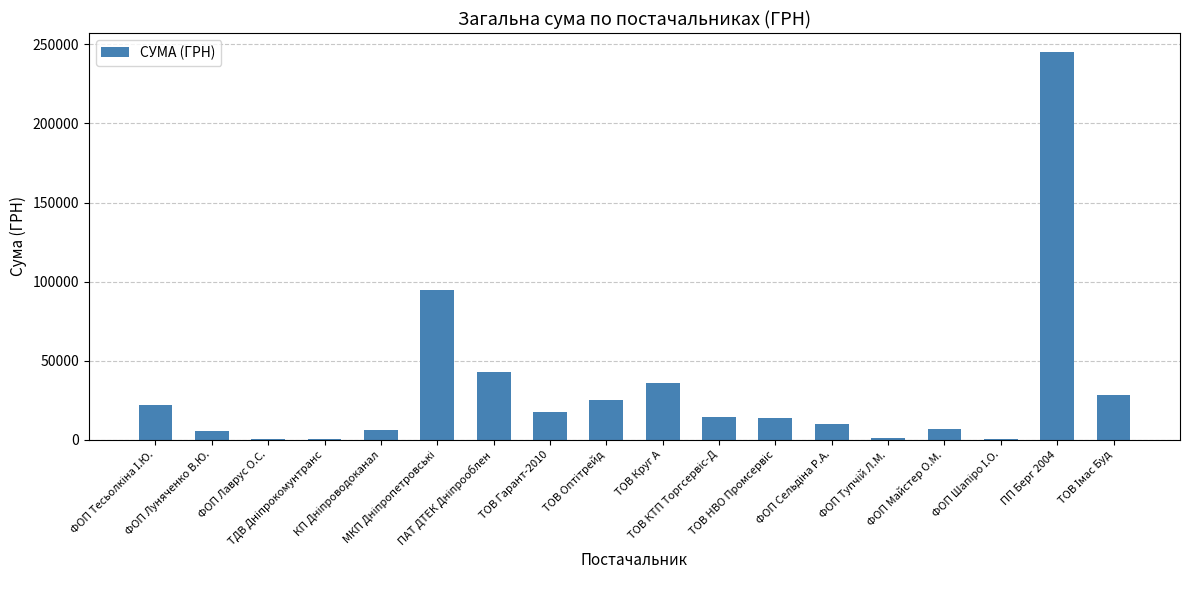

Count the number of categories in the chart.

18